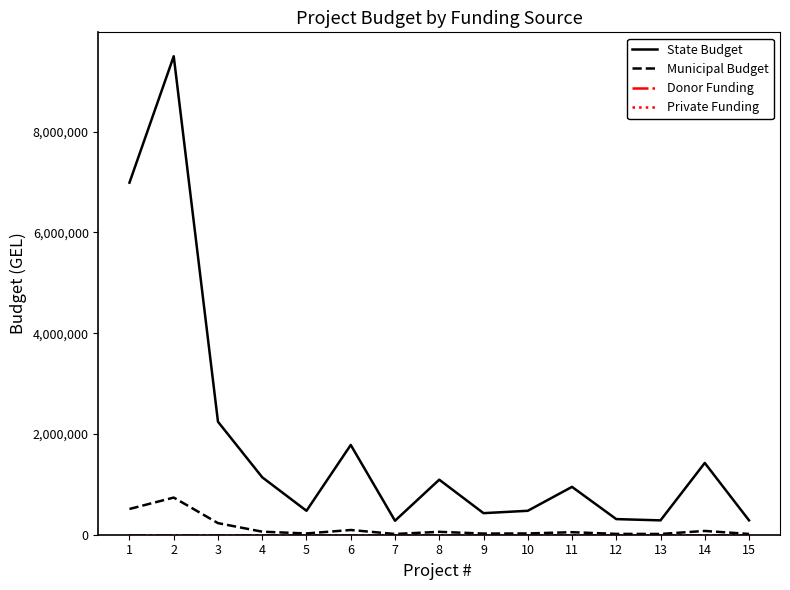

How many lines are shown in the chart?

4